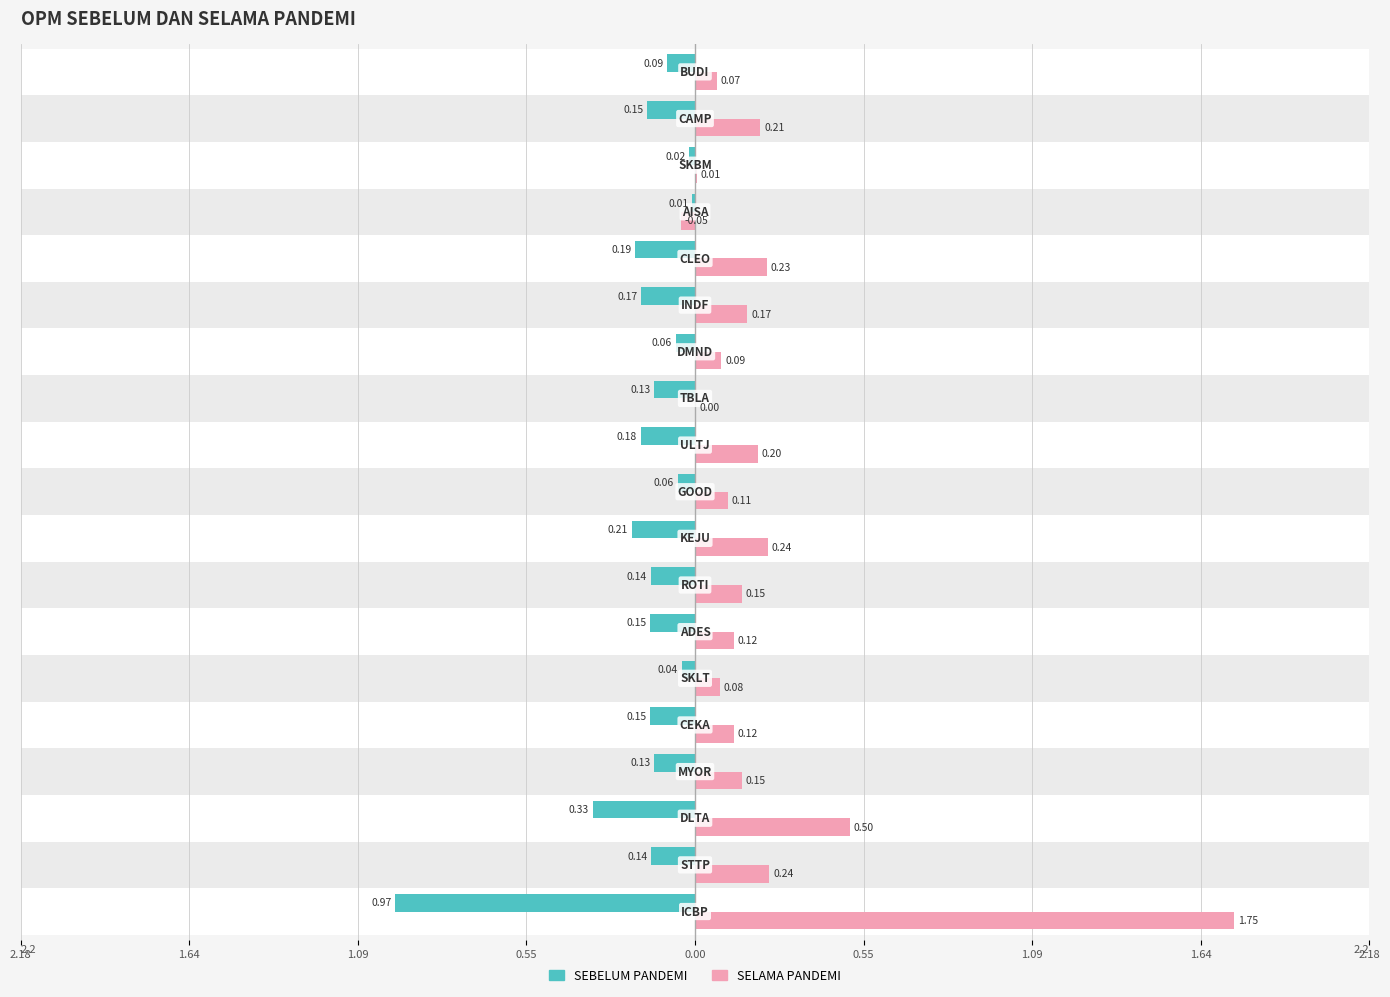

What are all the series names shown in the legend?

SEBELUM PANDEMI, SELAMA PANDEMI